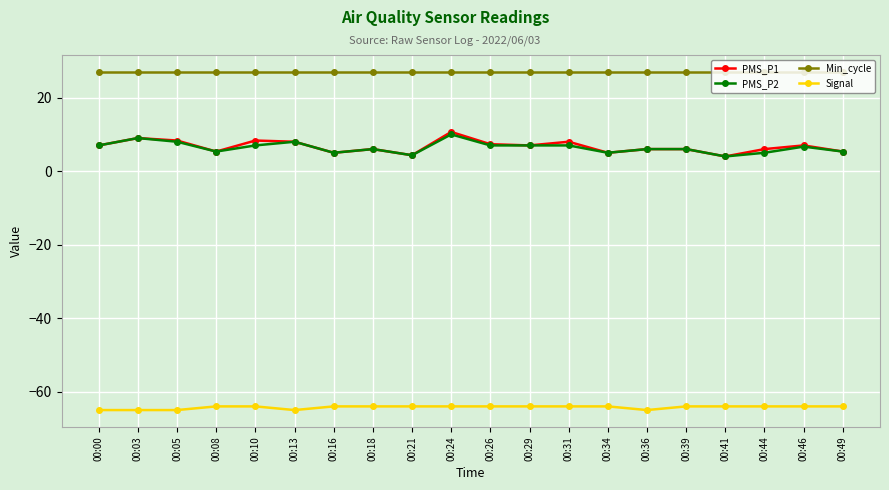

Which series has the largest range (max minus min)?

PMS_P1